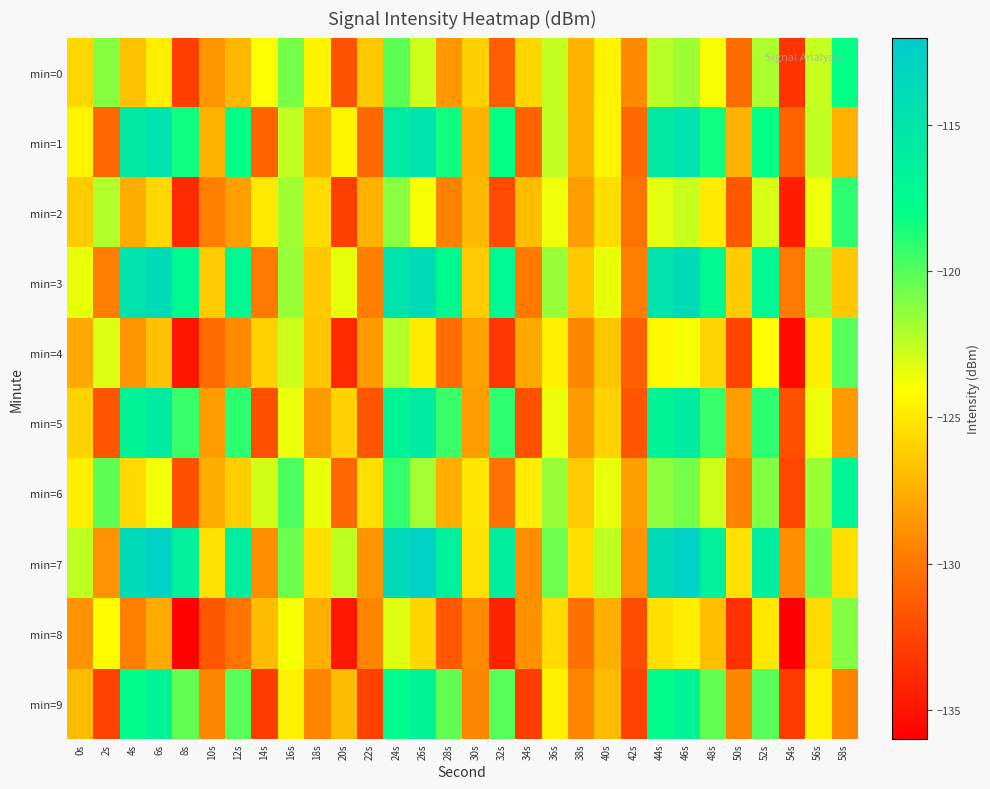

Reading left to right, extract all data points from this chart.

min=0: 0s=-125.7	2s=-121.2	4s=-126.6	6s=-124.7	8s=-132.8	10s=-128.6	12s=-127.2	14s=-123.9	16s=-120.8	18s=-124.5	20s=-131.8	22s=-126.4	24s=-120.2	26s=-122.8	28s=-128.5	30s=-126.1	32s=-131.2	34s=-125.8	36s=-122.6	38s=-127.3	40s=-124.5	42s=-129.1	44s=-122.4	46s=-121.7	48s=-123.8	50s=-130.5	52s=-122.0	54s=-133.4	56s=-122.6	58s=-118.1
min=1: 0s=-124.5	2s=-130.7	4s=-115.8	6s=-114.8	8s=-118.3	10s=-127.3	12s=-118.1	14s=-130.9	16s=-122.5	18s=-127.4	20s=-124.5	22s=-130.7	24s=-115.8	26s=-114.8	28s=-118.3	30s=-127.3	32s=-118.1	34s=-130.9	36s=-122.5	38s=-127.4	40s=-124.5	42s=-130.7	44s=-115.8	46s=-114.8	48s=-118.3	50s=-127.3	52s=-118.1	54s=-130.9	56s=-122.5	58s=-127.4
min=2: 0s=-126.2	2s=-122.2	4s=-127.6	6s=-125.7	8s=-133.8	10s=-129.6	12s=-128.2	14s=-124.9	16s=-121.8	18s=-125.5	20s=-132.8	22s=-127.4	24s=-121.2	26s=-123.8	28s=-129.5	30s=-127.1	32s=-132.2	34s=-126.8	36s=-123.6	38s=-128.3	40s=-125.5	42s=-130.1	44s=-123.4	46s=-122.7	48s=-124.8	50s=-131.5	52s=-123.0	54s=-134.4	56s=-123.6	58s=-119.1
min=3: 0s=-123.5	2s=-129.7	4s=-114.8	6s=-113.8	8s=-117.3	10s=-126.3	12s=-117.1	14s=-129.9	16s=-121.5	18s=-126.4	20s=-123.5	22s=-129.7	24s=-114.8	26s=-113.8	28s=-117.3	30s=-126.3	32s=-117.1	34s=-129.9	36s=-121.5	38s=-126.4	40s=-123.5	42s=-129.7	44s=-114.8	46s=-113.8	48s=-117.3	50s=-126.3	52s=-117.1	54s=-129.9	56s=-121.5	58s=-126.4
min=4: 0s=-127.7	2s=-123.2	4s=-128.6	6s=-126.7	8s=-134.8	10s=-130.6	12s=-129.2	14s=-125.9	16s=-122.8	18s=-126.5	20s=-133.8	22s=-128.4	24s=-122.2	26s=-124.8	28s=-130.5	30s=-128.1	32s=-133.2	34s=-127.8	36s=-124.6	38s=-129.3	40s=-126.5	42s=-131.1	44s=-124.4	46s=-123.7	48s=-125.8	50s=-132.5	52s=-124.0	54s=-135.4	56s=-124.6	58s=-120.1
min=5: 0s=-126.0	2s=-131.7	4s=-116.8	6s=-115.8	8s=-119.3	10s=-128.3	12s=-119.1	14s=-131.9	16s=-123.5	18s=-128.4	20s=-126.0	22s=-131.7	24s=-116.8	26s=-115.8	28s=-119.3	30s=-128.3	32s=-119.1	34s=-131.9	36s=-123.5	38s=-128.4	40s=-126.0	42s=-131.7	44s=-116.8	46s=-115.8	48s=-119.3	50s=-128.3	52s=-119.1	54s=-131.9	56s=-123.5	58s=-128.4
min=6: 0s=-124.7	2s=-120.2	4s=-125.6	6s=-123.7	8s=-131.8	10s=-127.6	12s=-126.2	14s=-122.9	16s=-119.8	18s=-123.5	20s=-130.8	22s=-125.4	24s=-119.2	26s=-121.8	28s=-127.5	30s=-125.1	32s=-130.2	34s=-124.8	36s=-121.6	38s=-126.3	40s=-123.5	42s=-128.1	44s=-121.4	46s=-120.7	48s=-122.8	50s=-129.5	52s=-121.0	54s=-132.4	56s=-121.6	58s=-117.1
min=7: 0s=-122.5	2s=-128.7	4s=-113.8	6s=-112.8	8s=-116.3	10s=-125.3	12s=-116.1	14s=-128.9	16s=-120.5	18s=-125.4	20s=-122.5	22s=-128.7	24s=-113.8	26s=-112.8	28s=-116.3	30s=-125.3	32s=-116.1	34s=-128.9	36s=-120.5	38s=-125.4	40s=-122.5	42s=-128.7	44s=-113.8	46s=-112.8	48s=-116.3	50s=-125.3	52s=-116.1	54s=-128.9	56s=-120.5	58s=-125.4
min=8: 0s=-128.7	2s=-124.2	4s=-129.6	6s=-127.7	8s=-135.8	10s=-131.6	12s=-130.2	14s=-126.9	16s=-123.8	18s=-127.5	20s=-134.8	22s=-129.4	24s=-123.2	26s=-125.8	28s=-131.5	30s=-129.1	32s=-134.2	34s=-128.8	36s=-125.6	38s=-130.3	40s=-127.5	42s=-132.1	44s=-125.4	46s=-124.7	48s=-126.8	50s=-133.5	52s=-125.0	54s=-136.4	56s=-125.6	58s=-121.1
min=9: 0s=-127.0	2s=-132.7	4s=-117.8	6s=-116.8	8s=-120.3	10s=-129.3	12s=-120.1	14s=-132.9	16s=-124.5	18s=-129.4	20s=-127.0	22s=-132.7	24s=-117.8	26s=-116.8	28s=-120.3	30s=-129.3	32s=-120.1	34s=-132.9	36s=-124.5	38s=-129.4	40s=-127.0	42s=-132.7	44s=-117.8	46s=-116.8	48s=-120.3	50s=-129.3	52s=-120.1	54s=-132.9	56s=-124.5	58s=-129.4